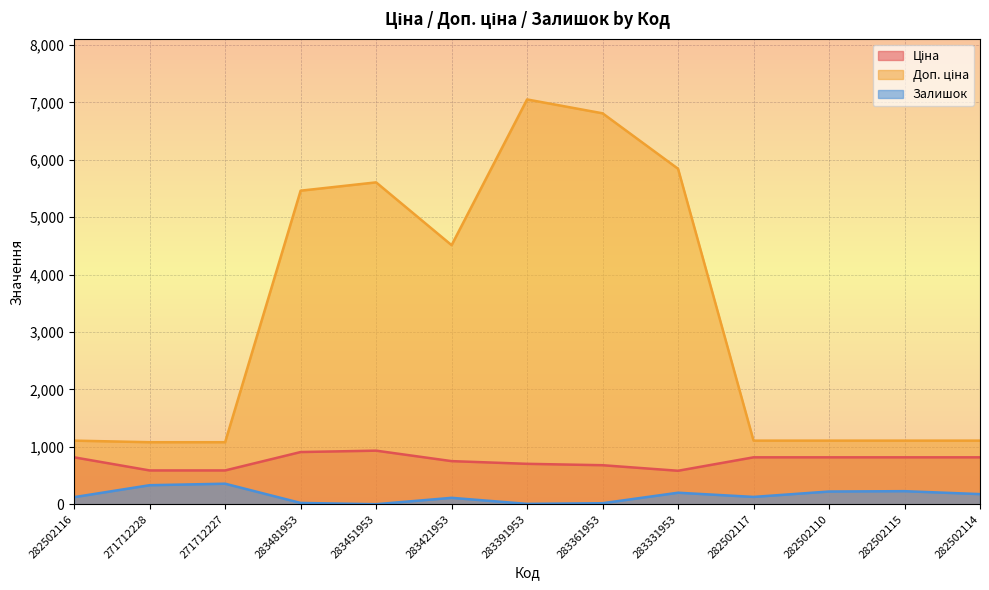

True or false: Доп. ціна and Ціна cross at least once.

False